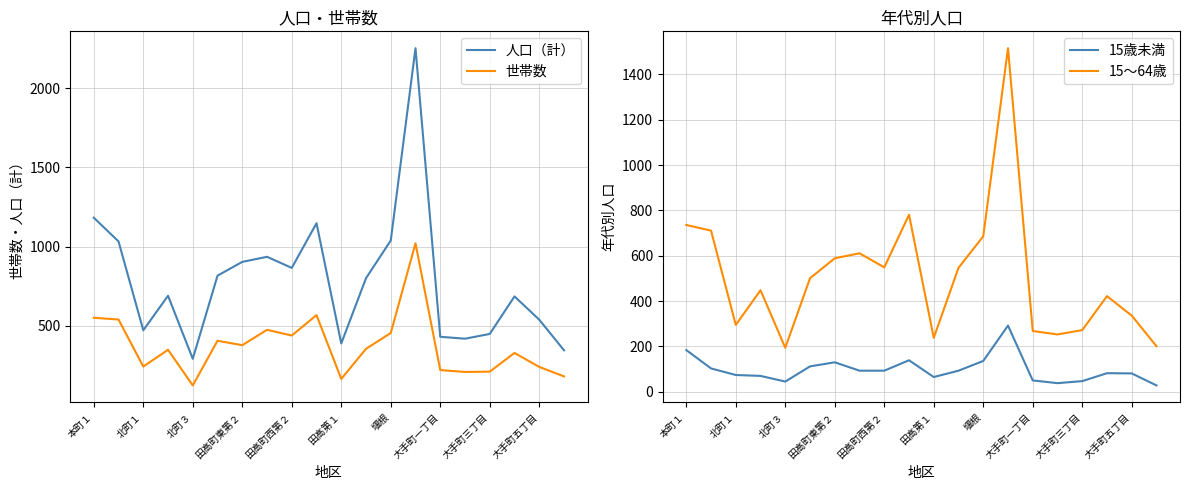

What is the difference between the maximum and second lowest values in the 世帯数 series?

856